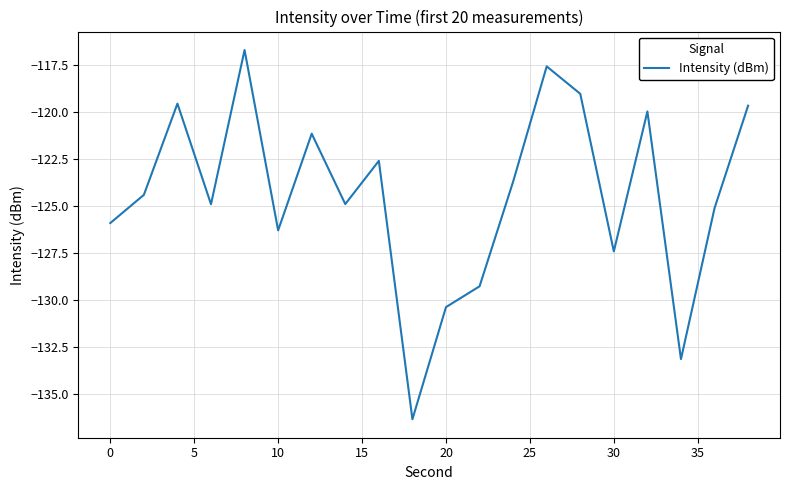

What is the maximum value shown in the chart?

-116.7